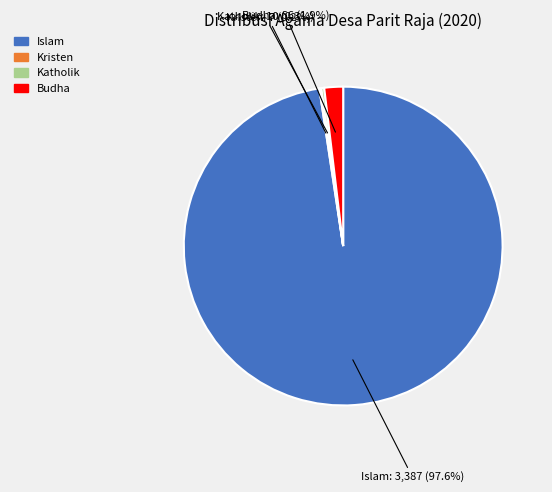

Which slice is the largest?

Islam